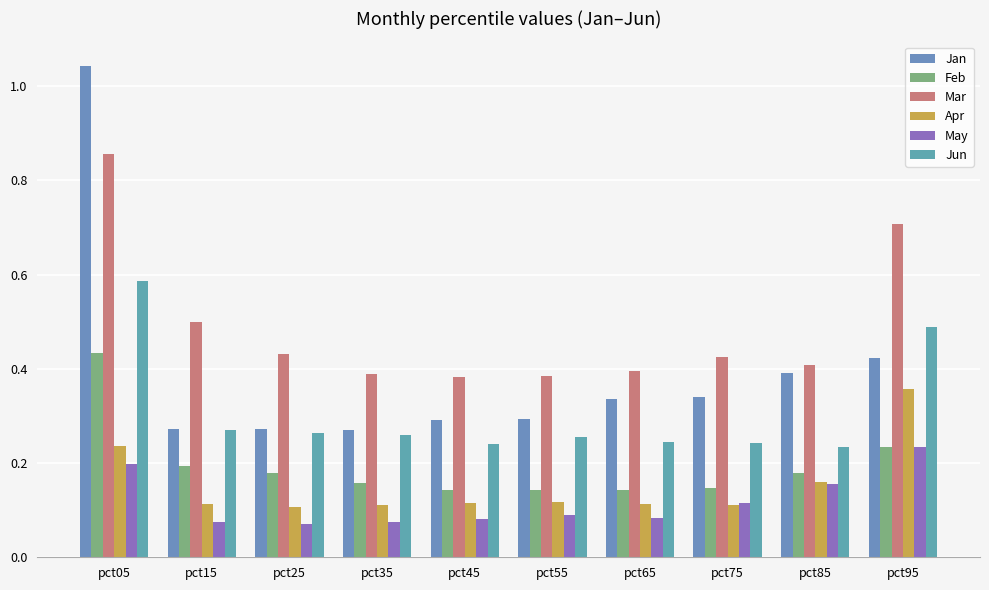

How many distinct data groups are displayed?

6